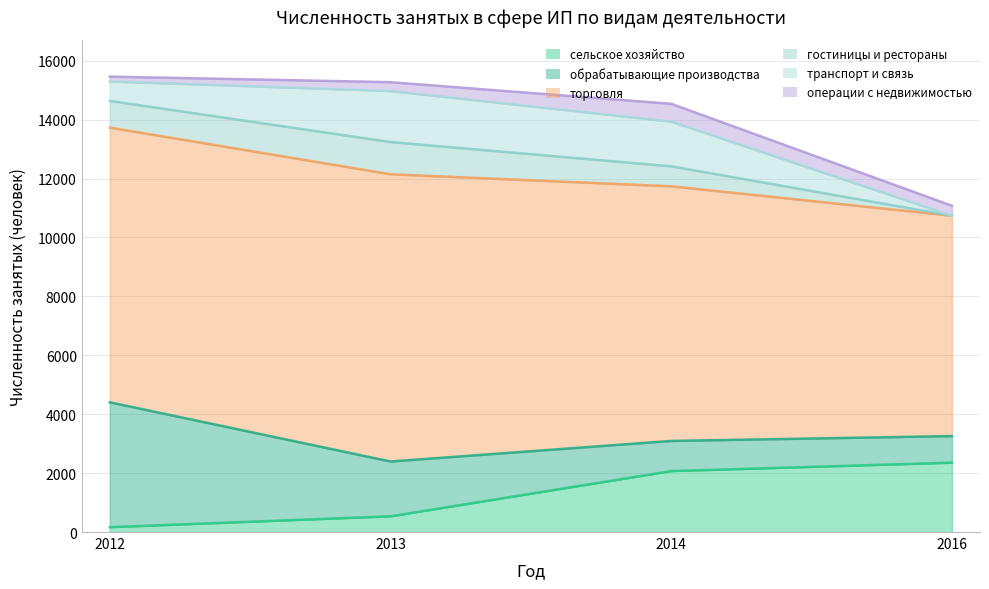

What is the difference between the highest and lowest values at 2016?

7480